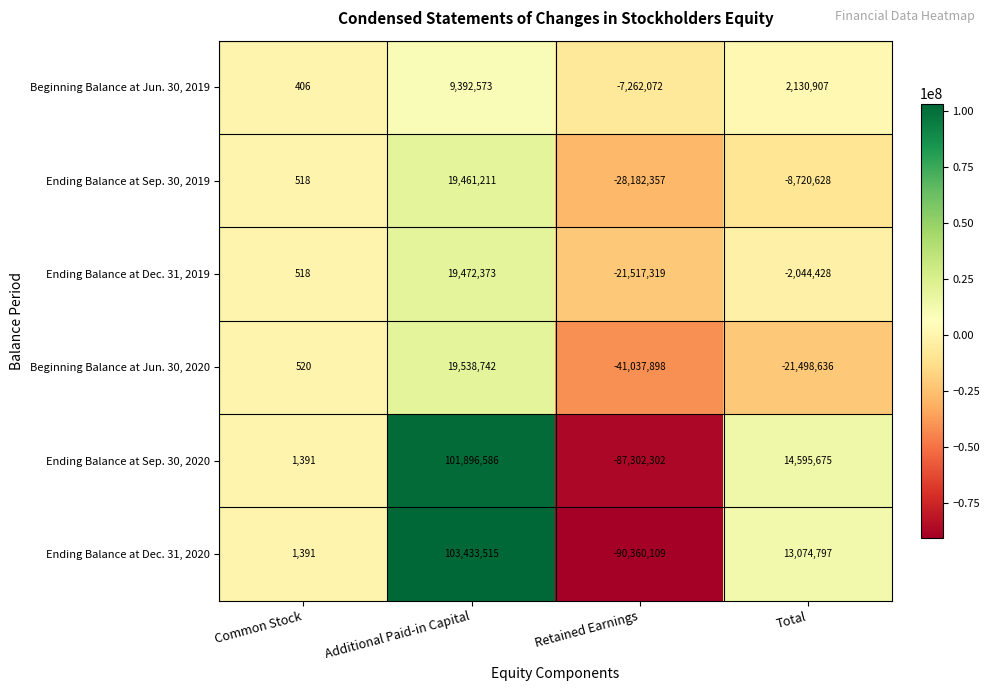

Rank the series at Additional Paid-in Capital from lowest to highest value.

Beginning Balance at Jun. 30, 2019, Ending Balance at Sep. 30, 2019, Ending Balance at Dec. 31, 2019, Beginning Balance at Jun. 30, 2020, Ending Balance at Sep. 30, 2020, Ending Balance at Dec. 31, 2020